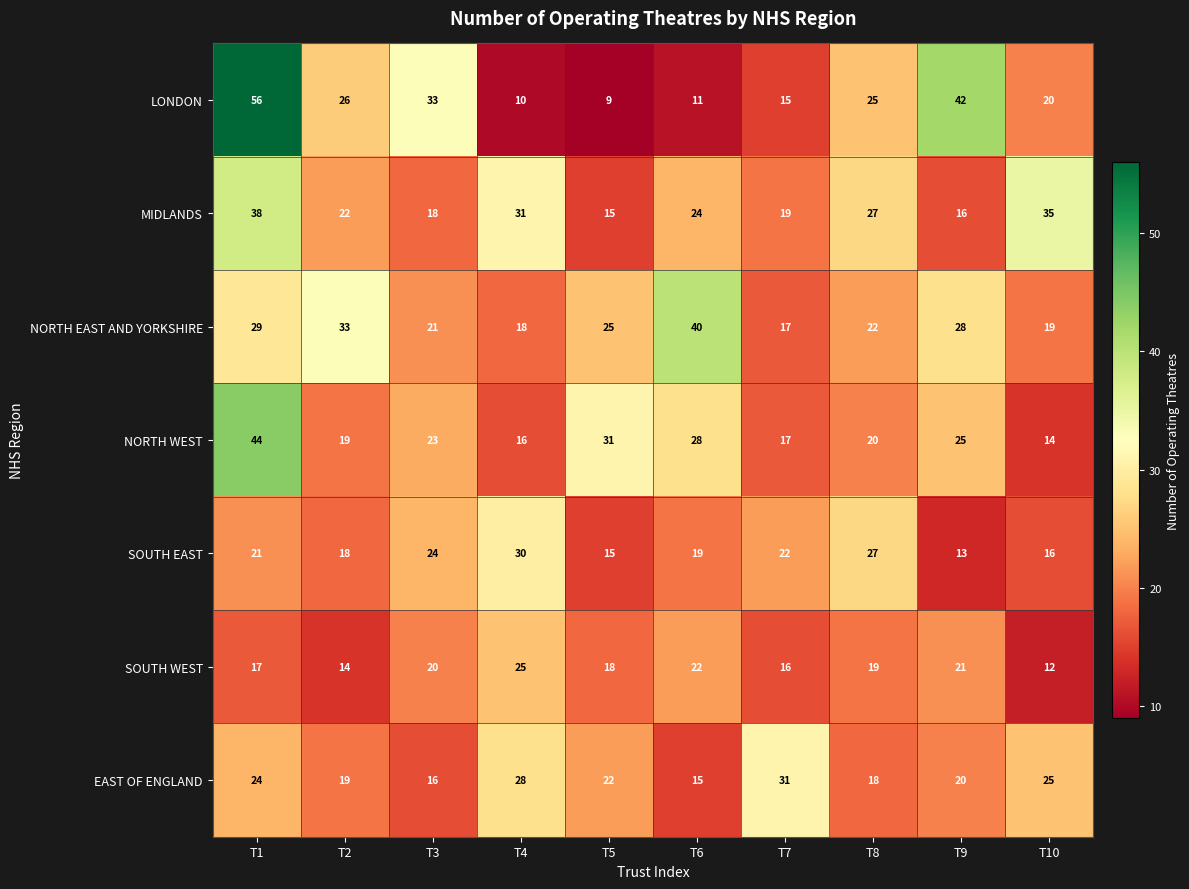

The value of NORTH WEST at T4 is 16. True or false?

True